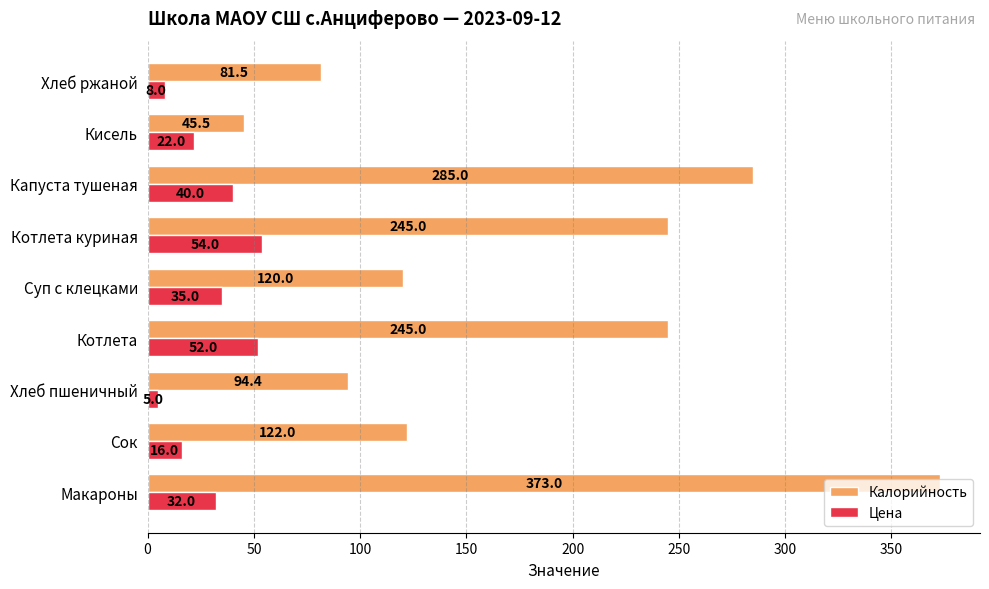

Which series has the largest range (max minus min)?

Калорийность